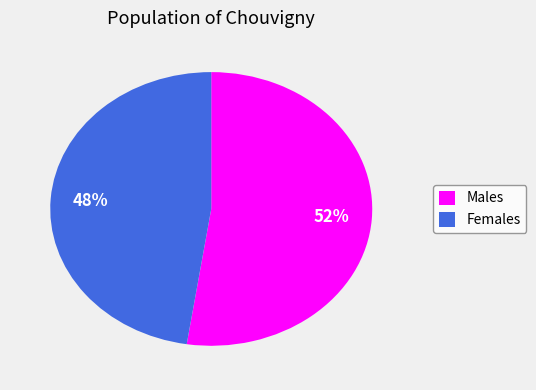

Which category has the biggest portion of the pie?

Males